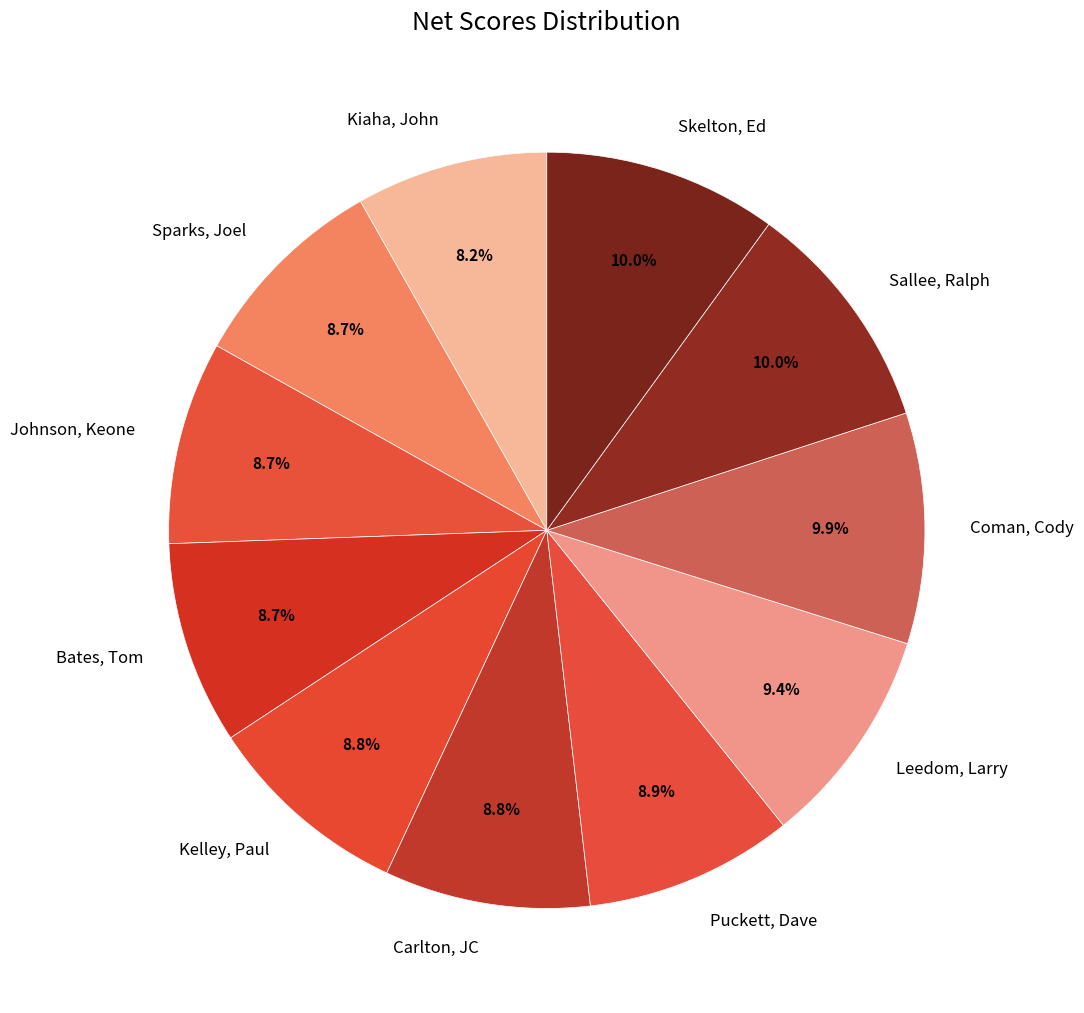

The Kelley, Paul slice represents 1% of the pie. True or false?

False